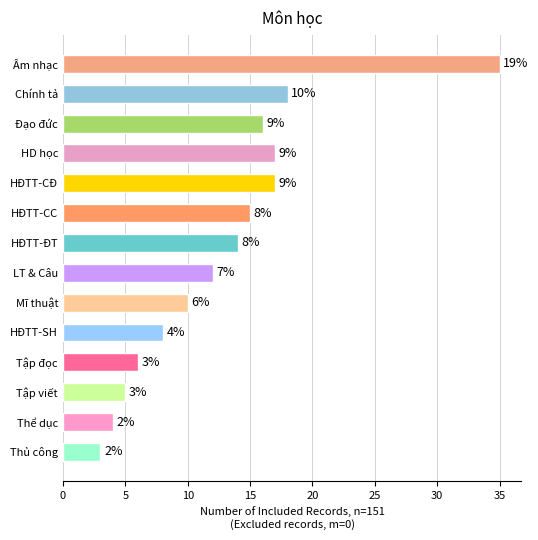

How many bars are there in total?

14